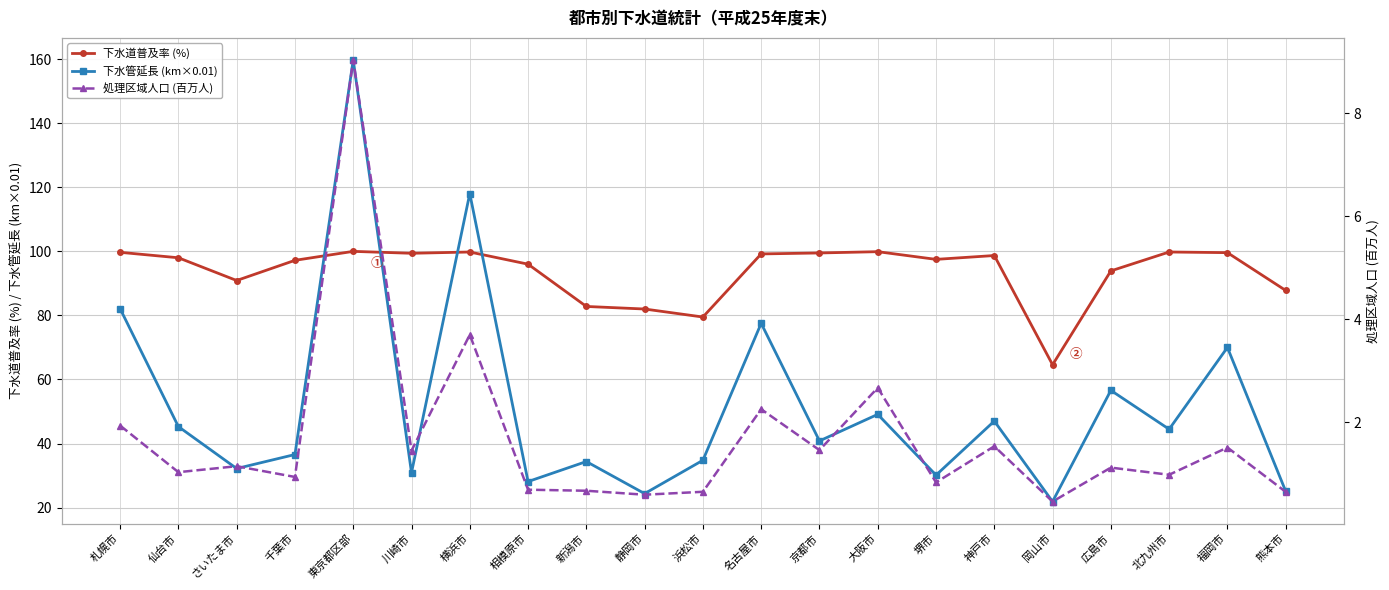

Read the 下水管延長 (km×0.01) value at 京都市.

40.8